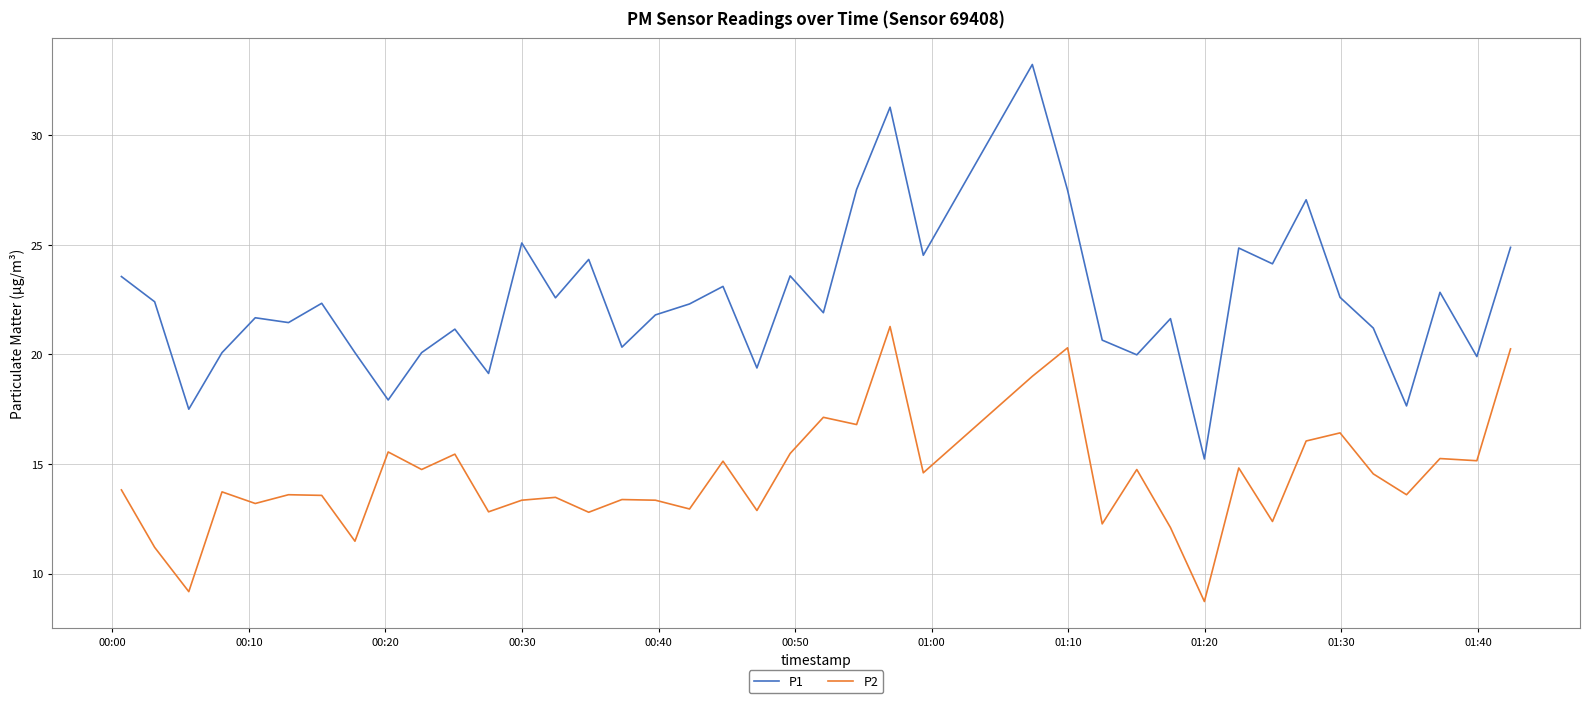

What is the difference between the maximum and minimum values in the P2 series?

12.5